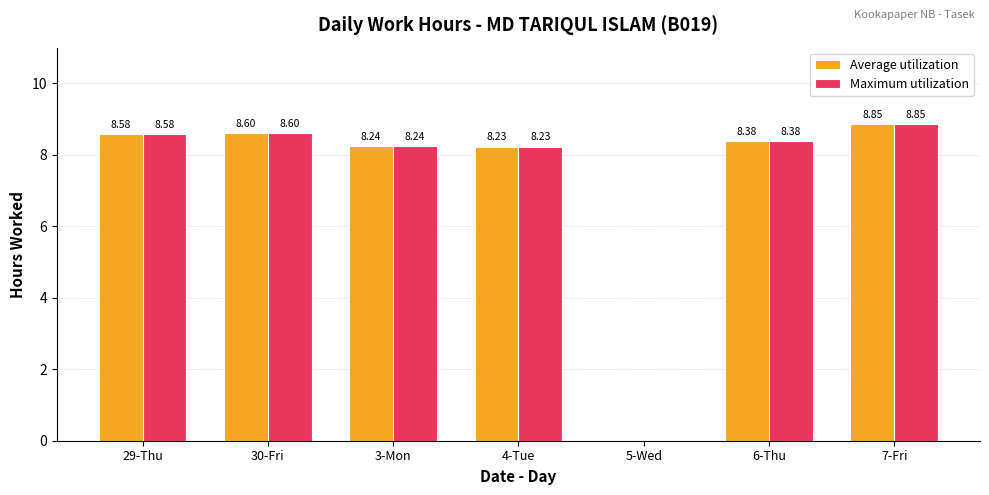

What is the average value of the Maximum utilization series?

7.3